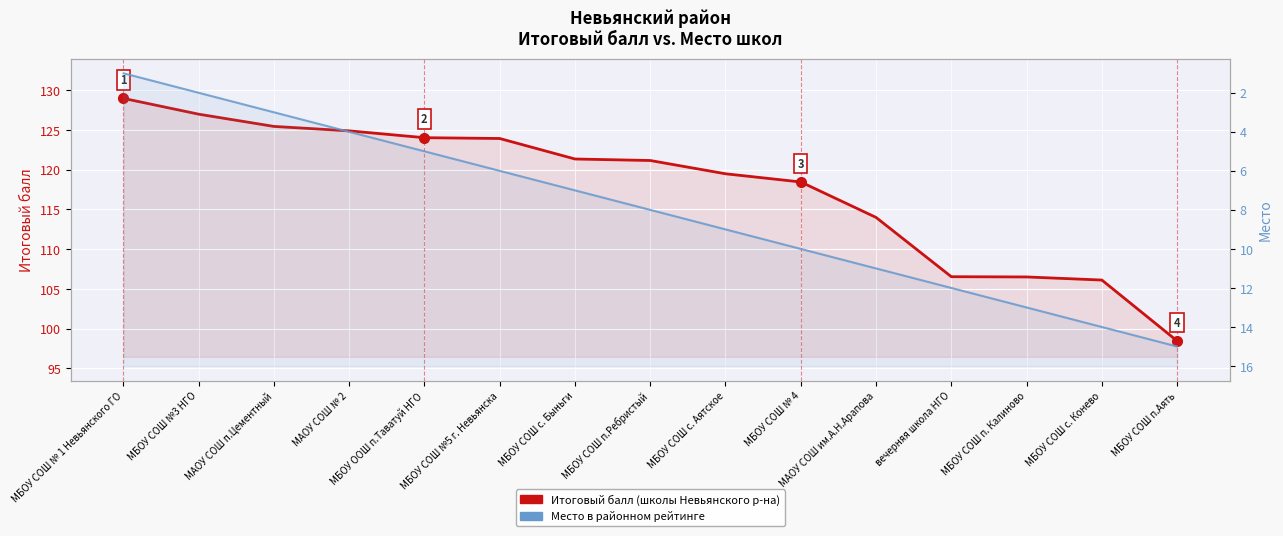

True or false: Итоговый балл and Место (рейтинг) cross at least once.

False